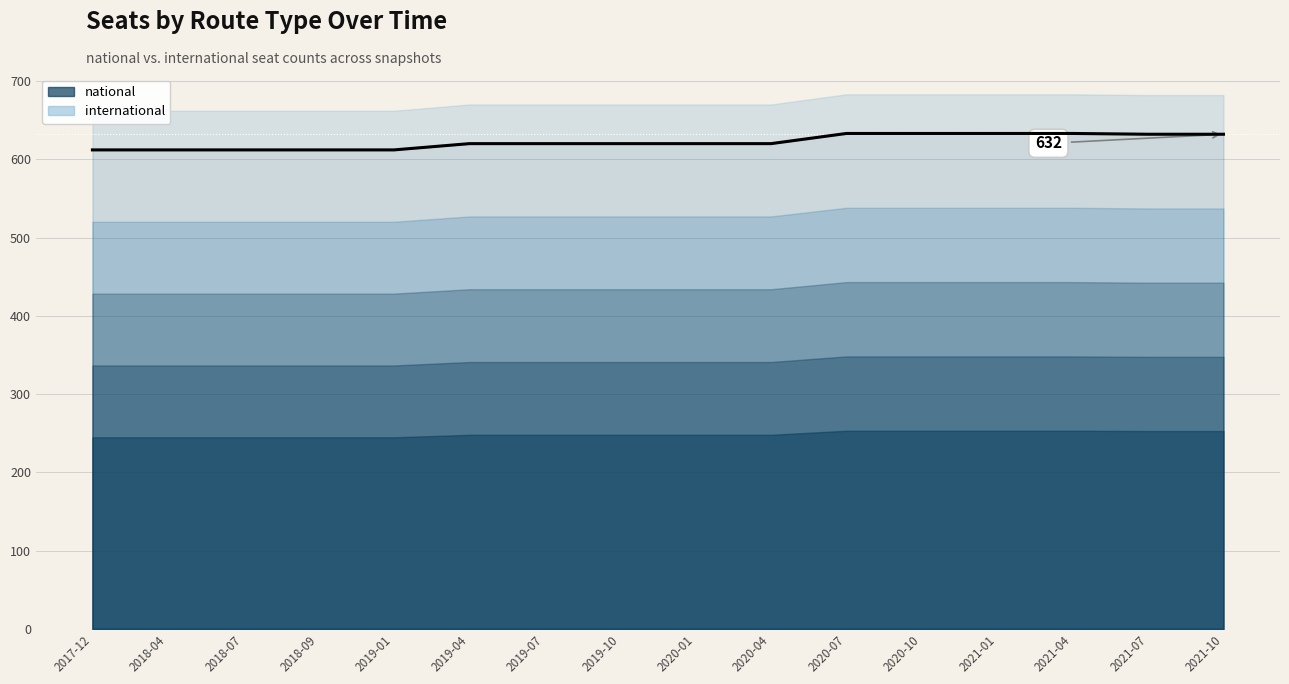

Which category has the lowest value across all series?

2017-12